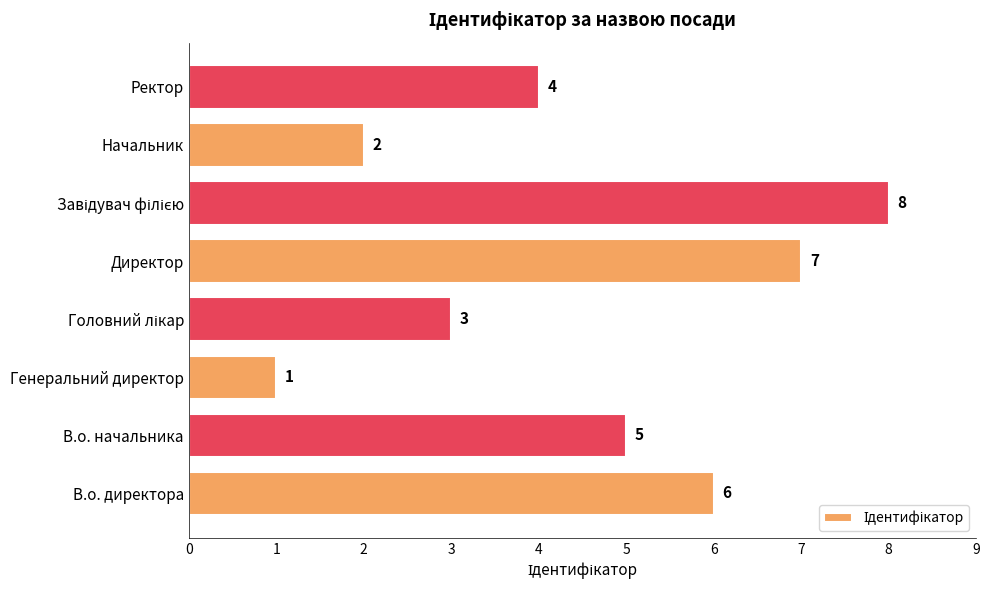

Is it true that the value at Ректор is 7?

False